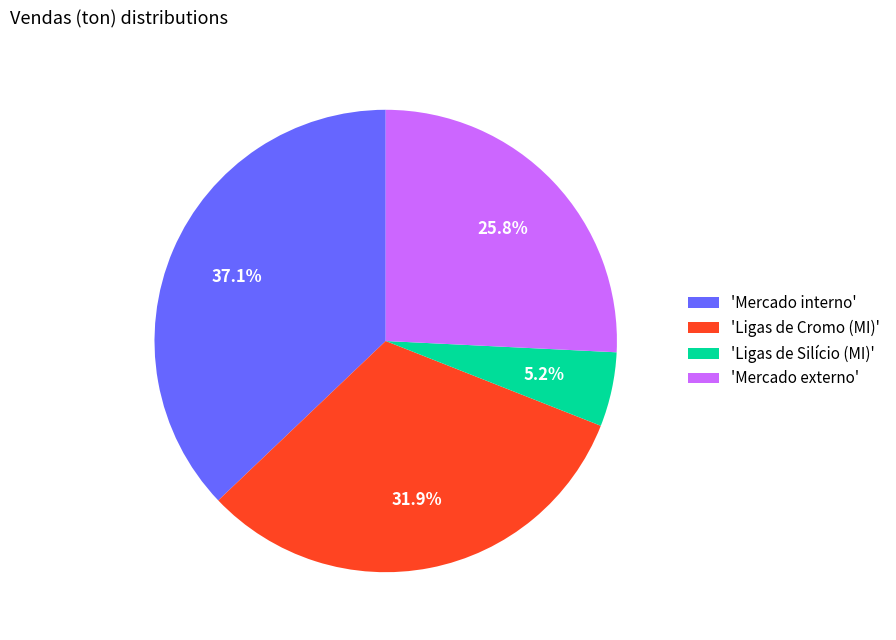

Does any single category account for the majority?

No